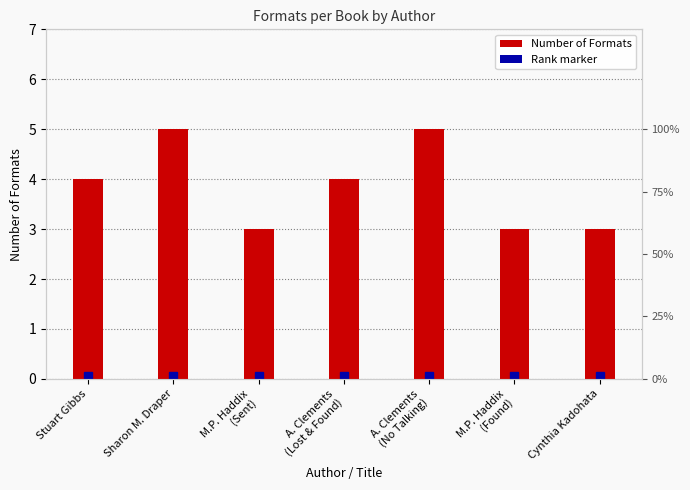

How many bars are there in total?

7